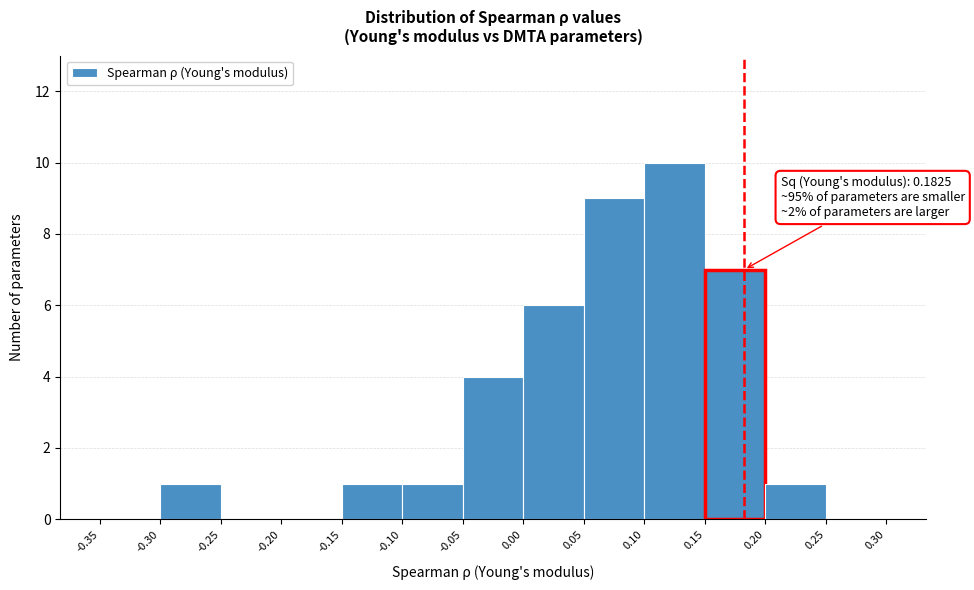

Which range on the x-axis has the tallest bar?

0.10 to 0.15